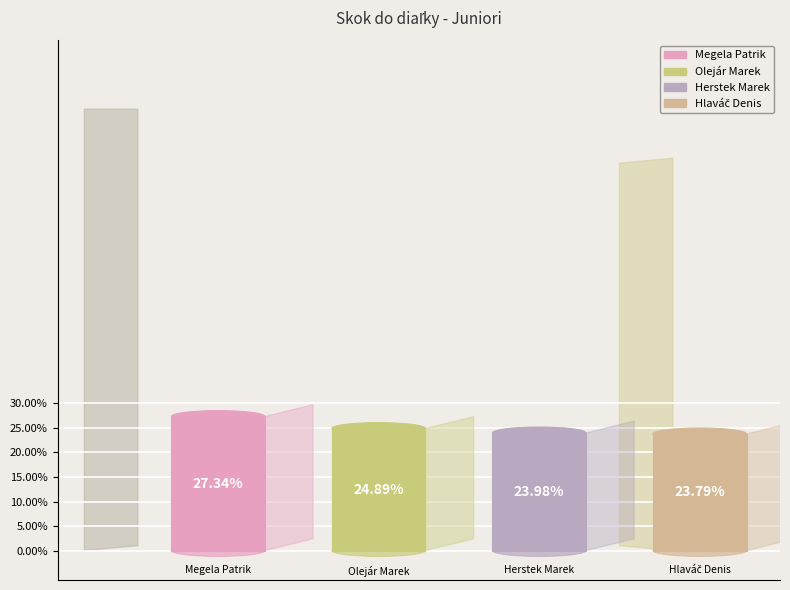

How many slices are in this pie chart?

4